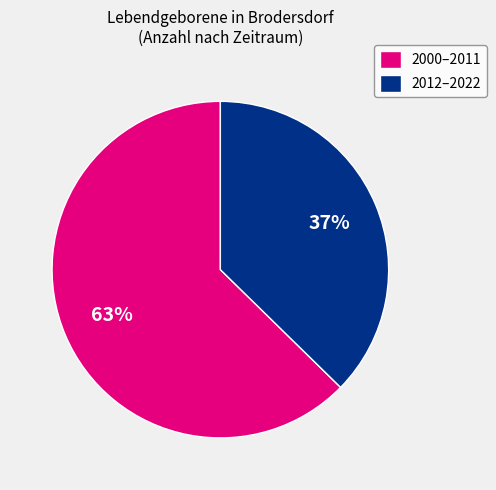

Is the sum of 2000–2011 and 2012–2022 greater than half?

Yes